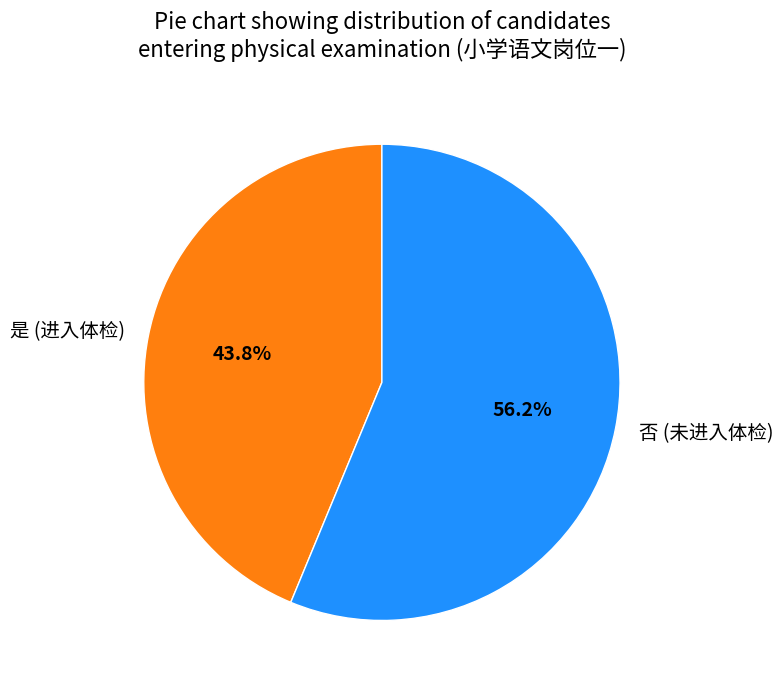

Combined, do 否 and 是 account for over 50%?

Yes